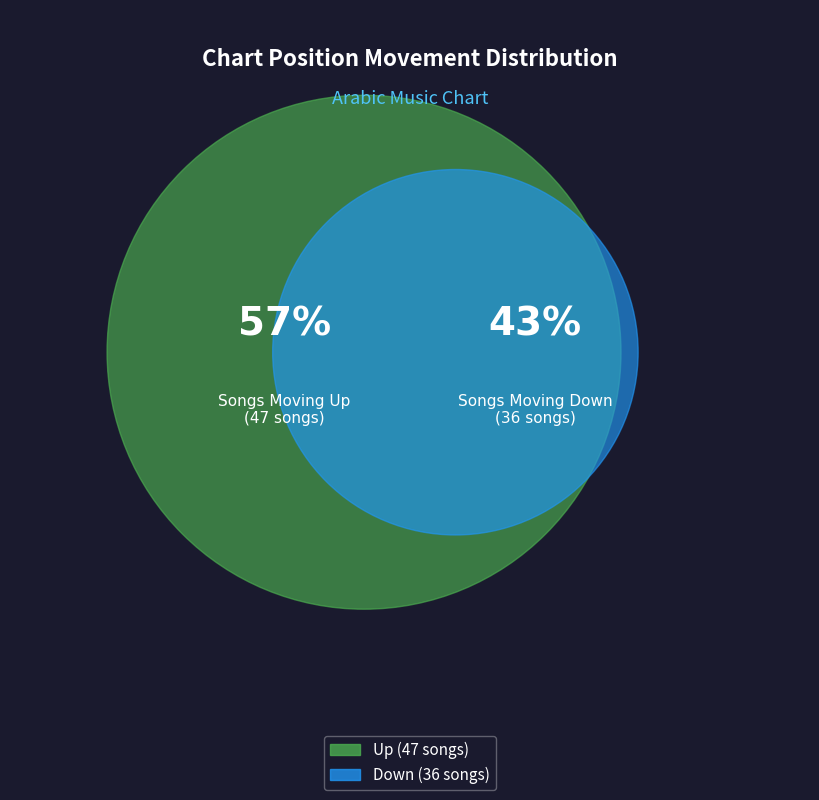

To the nearest percent, what is the difference between the largest and smallest slice percentages?

13%